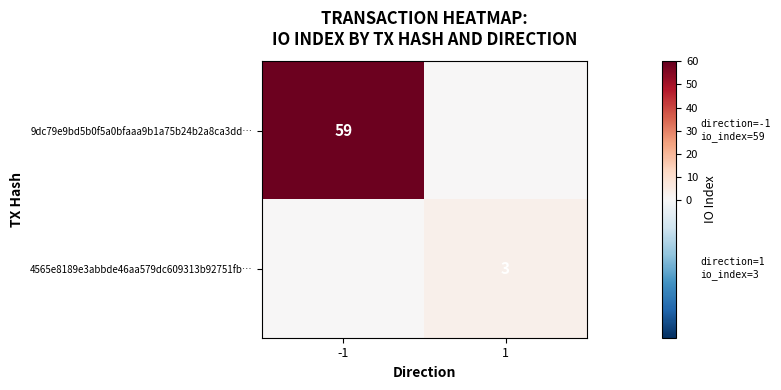

True or false: 9dc79e9bd5b0f5a0bfaaa9b1a75b24b2a8ca3dd… has a value of 59 at -1.

True